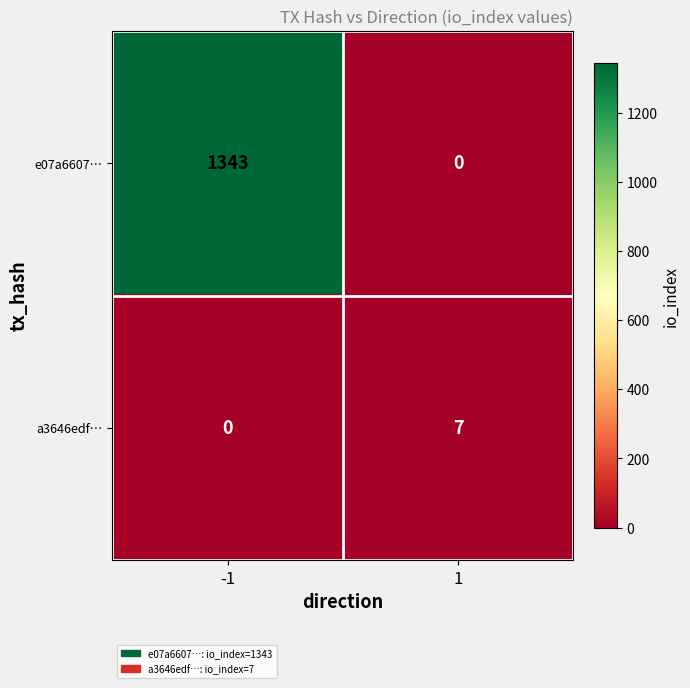

What is the difference between the highest and lowest values at -1?

1343